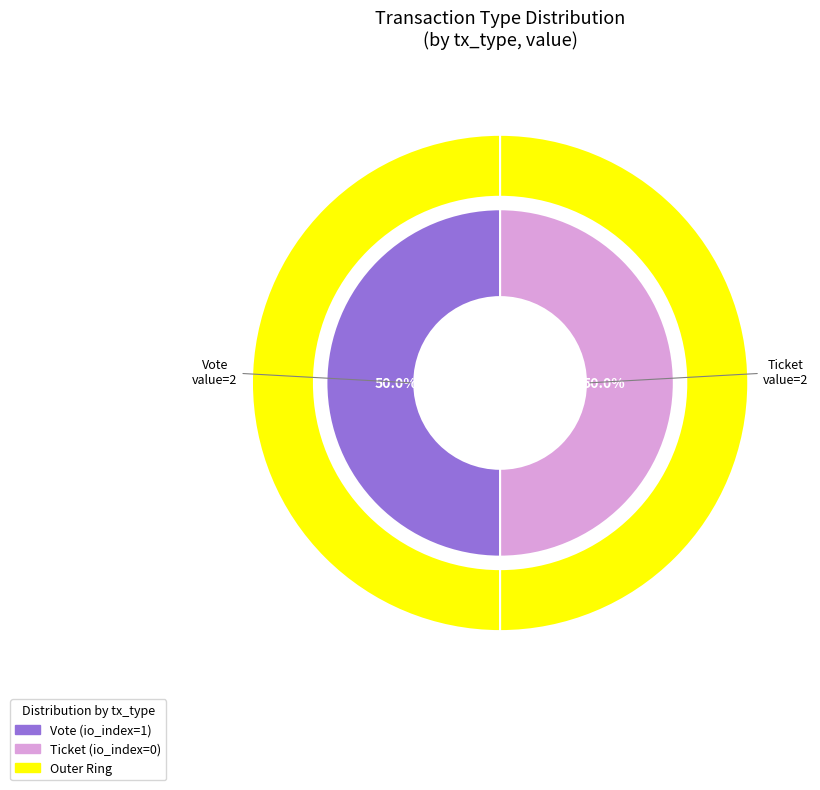

How many slices are in this pie chart?

2